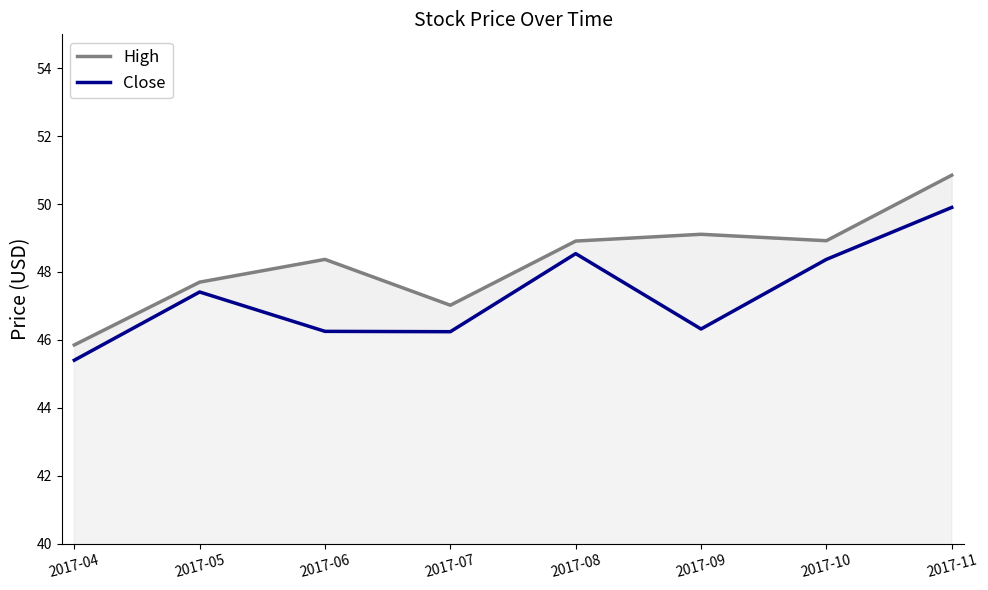

At which label is High closest to 48?

2017-05